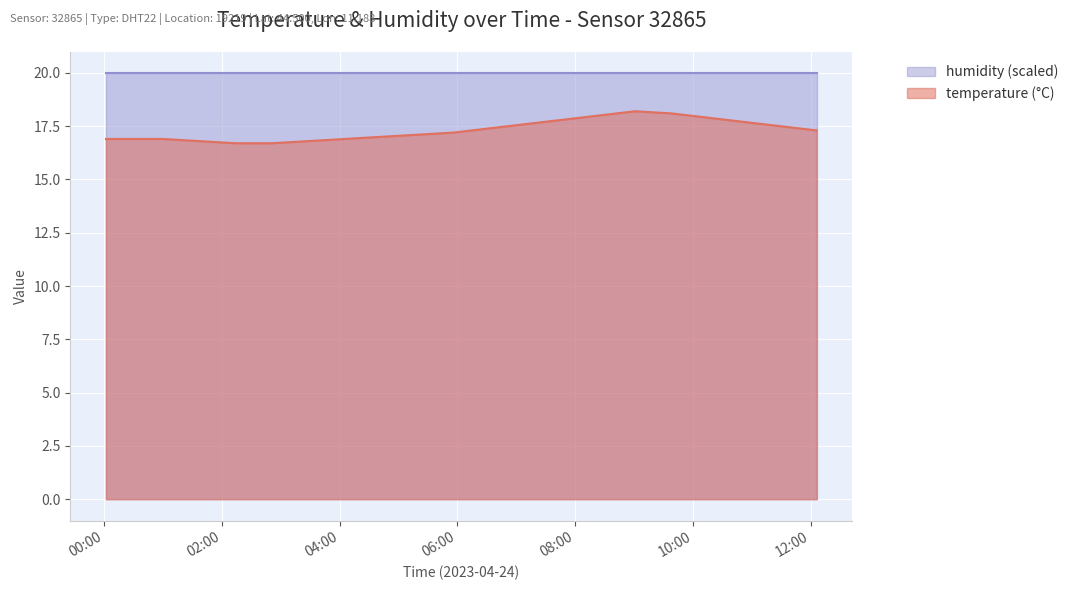

The chart shows a value of 17.7 at 17:00. True or false?

True